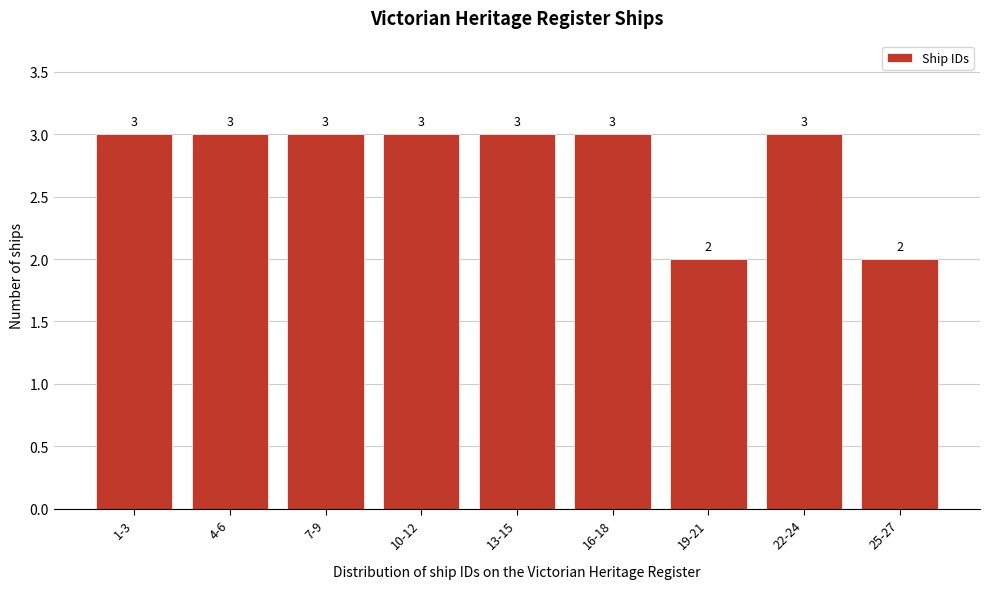

Reading left to right, extract all data points from this chart.

3	3	3	3	3	3	2	3	2